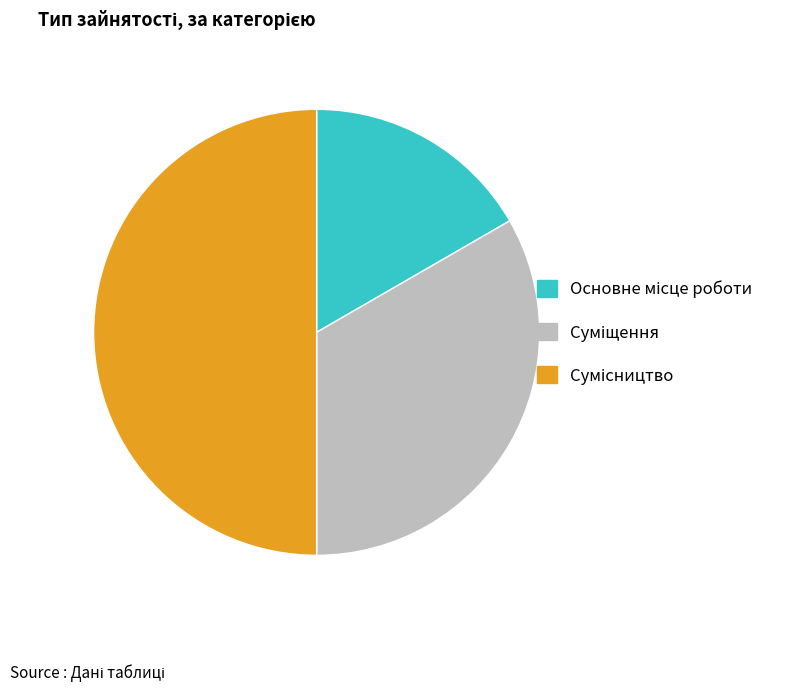

Count the number of slices in the pie.

3